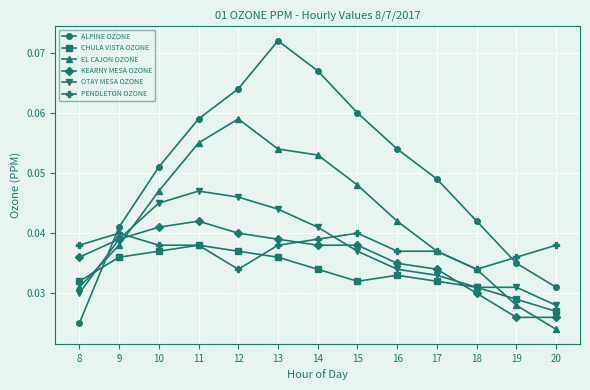

The KEARNY MESA OZONE series shows 0.1 at 16. True or false?

False